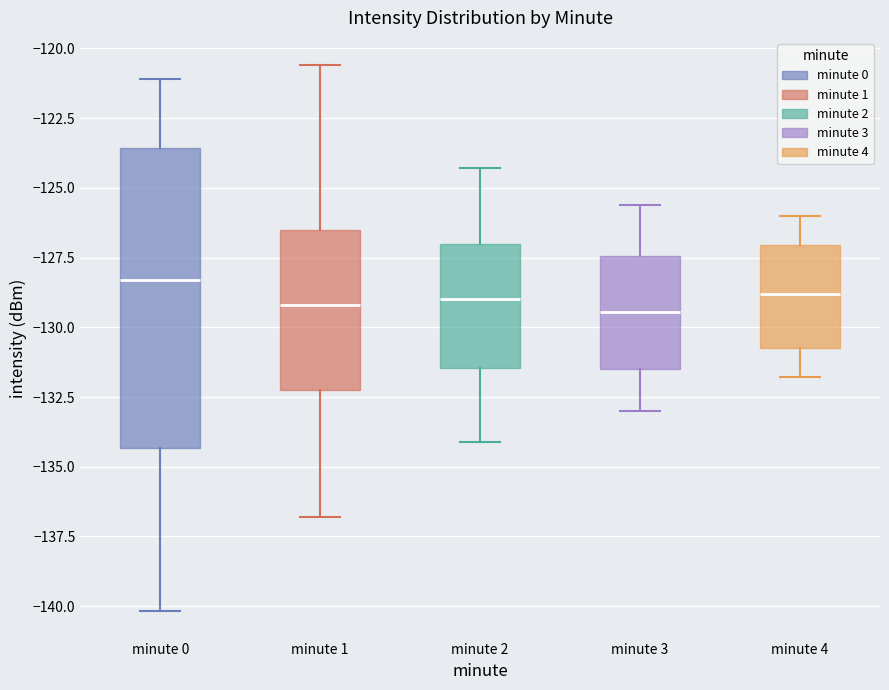

Which box is the tallest, from its lower edge to its upper edge?

minute 0